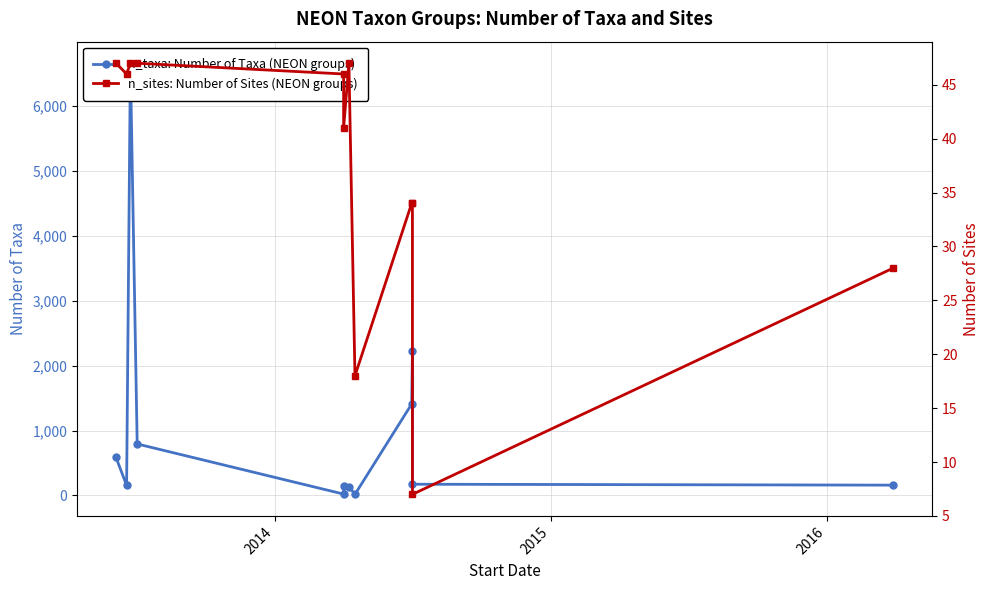

Reading left to right, transcribe all the data shown in this chart.

n_taxa: 585	154	6664	793	20	137	133	16	1409	2221	172	158
n_sites: 47	46	47	47	46	41	47	18	34	34	7	28